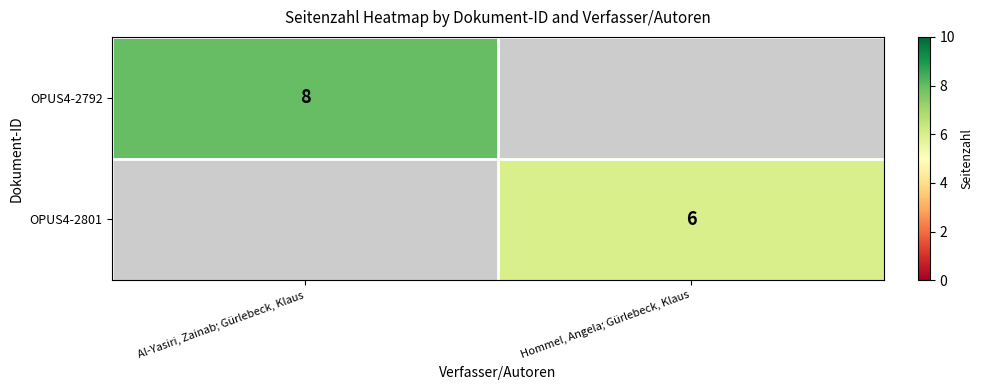

Is it true that OPUS4-2792 equals 12 at Al-Yasiri, Zainab; Gürlebeck, Klaus?

False